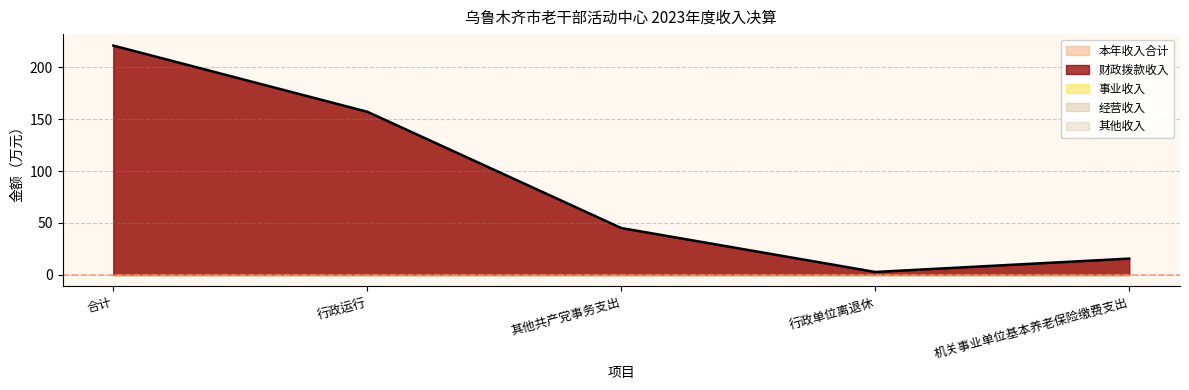

At which category does 财政拨款收入 reach its first local valley?

行政单位离退休